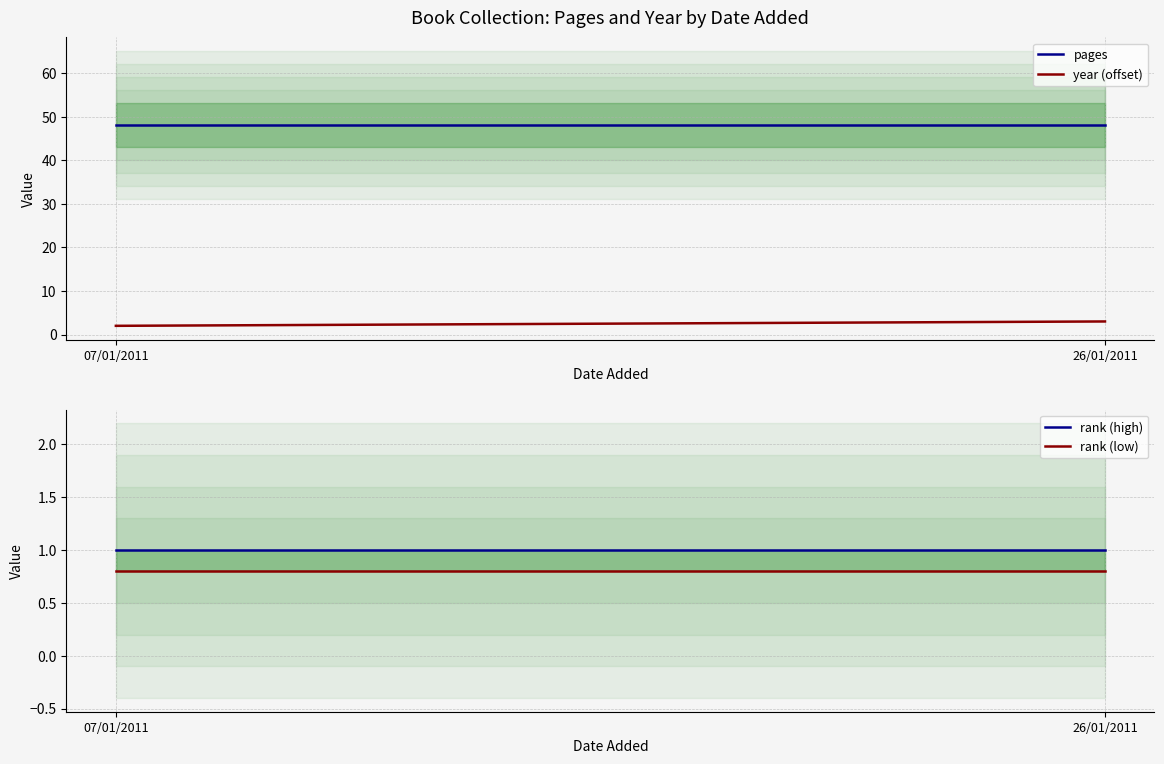

List the labels in order of year (offset) value, largest first.

26/01/2011, 07/01/2011